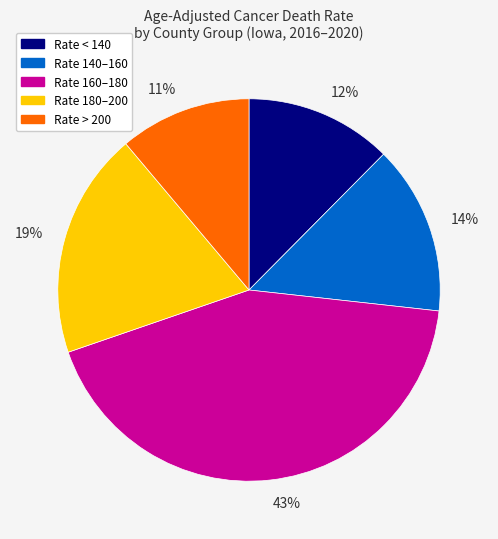

To the nearest percent, what percentage of the pie is 43%?

43%